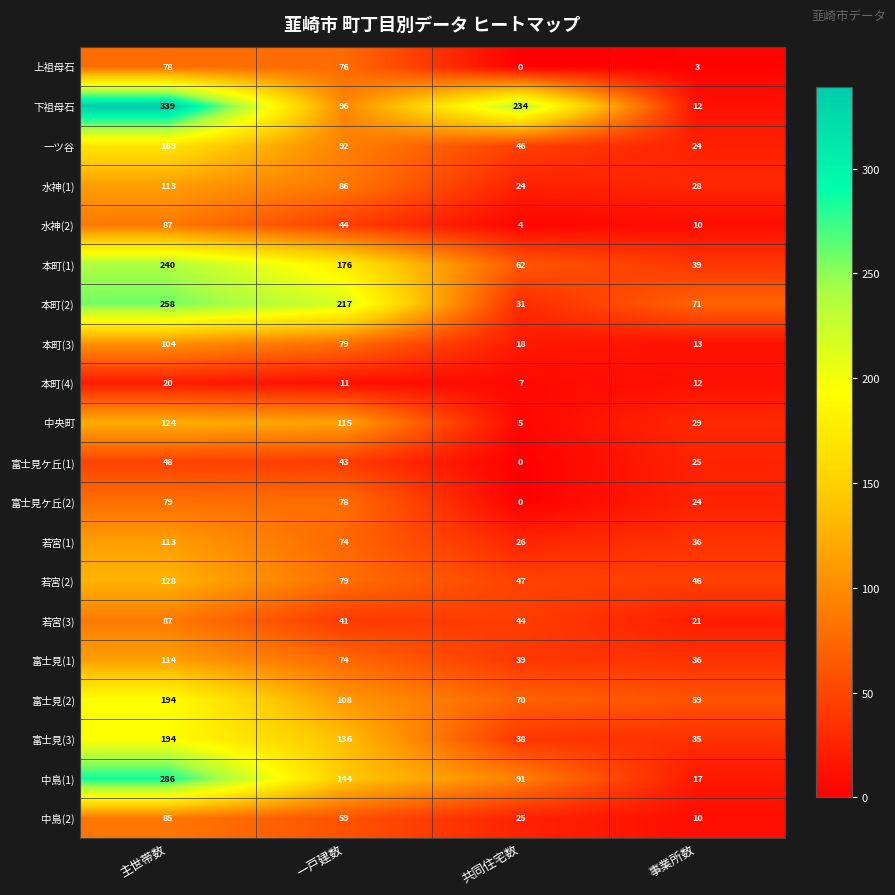

The value of 中島(2) at 事業所数 is 10. True or false?

True